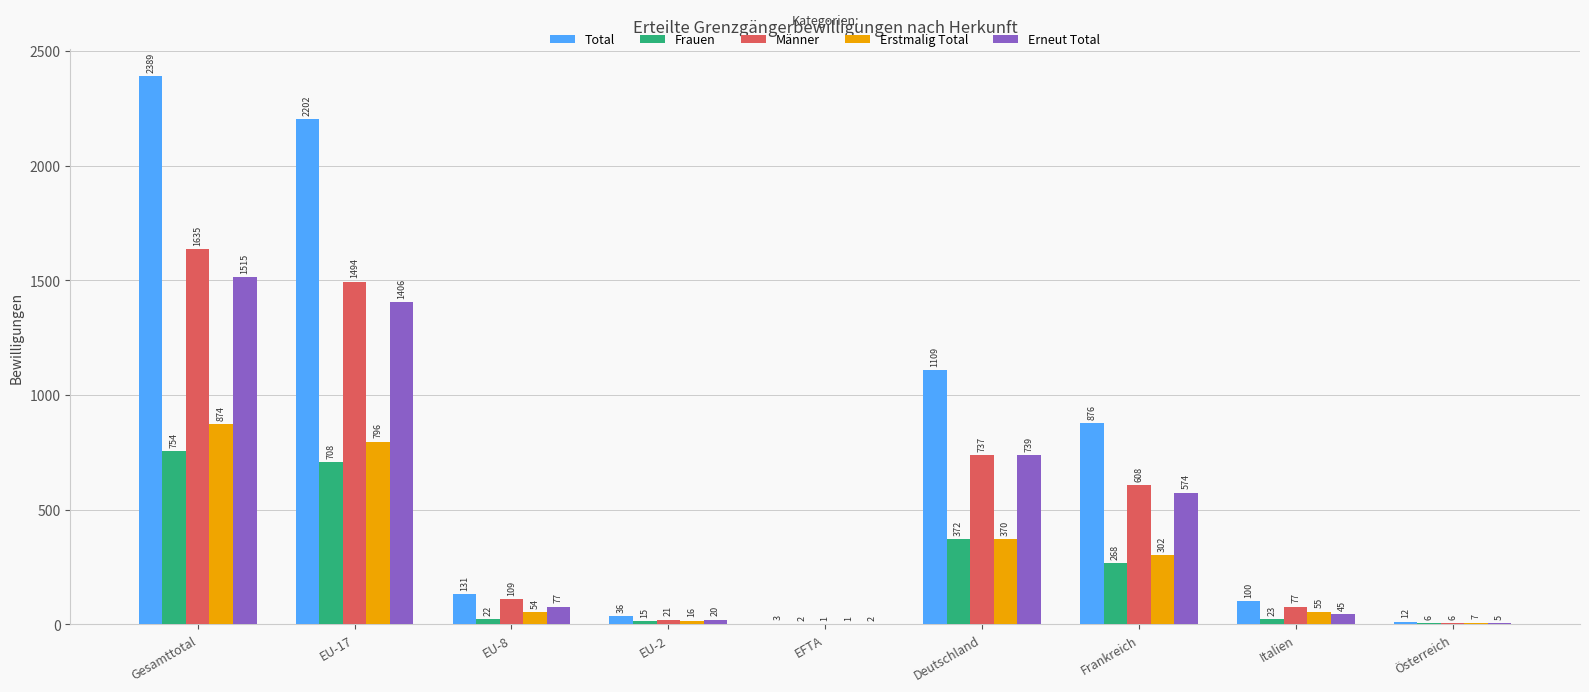

What is the sum of all Total values?

6858